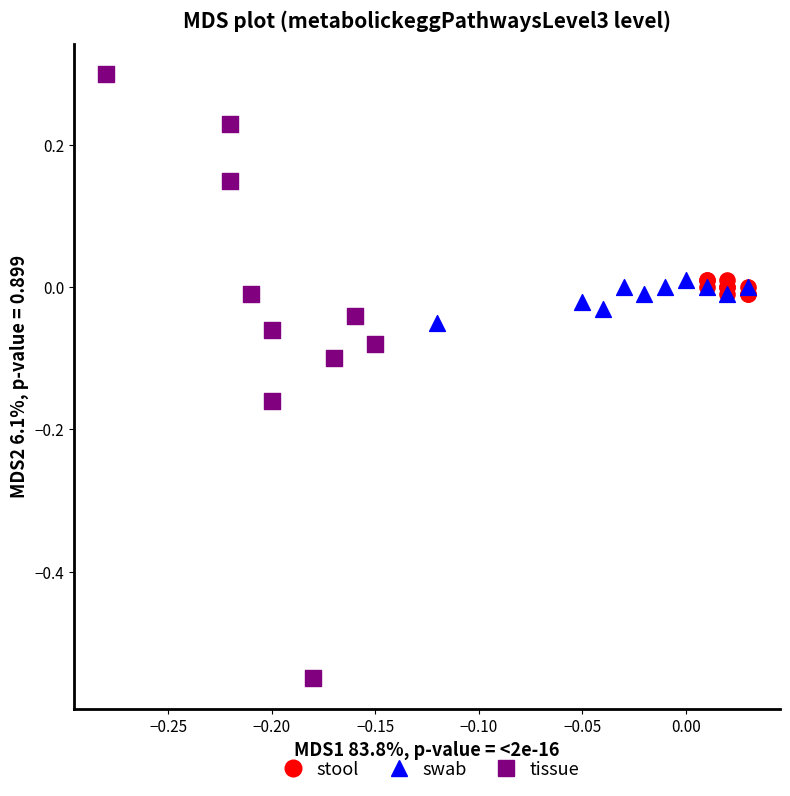

Which series reaches the maximum Y coordinate?

tissue